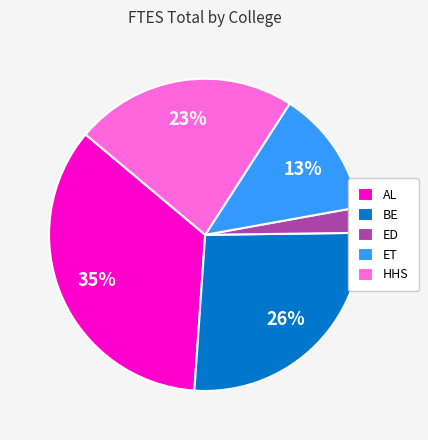

Combined, do AL and BE account for over 50%?

Yes